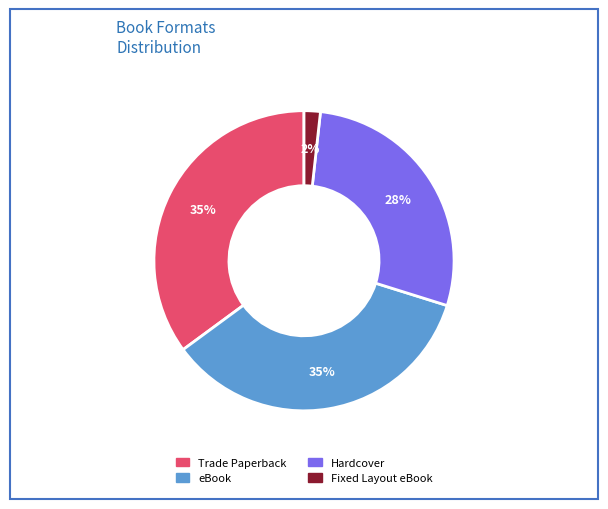

Combined, do Fixed Layout eBook and eBook account for over 50%?

No